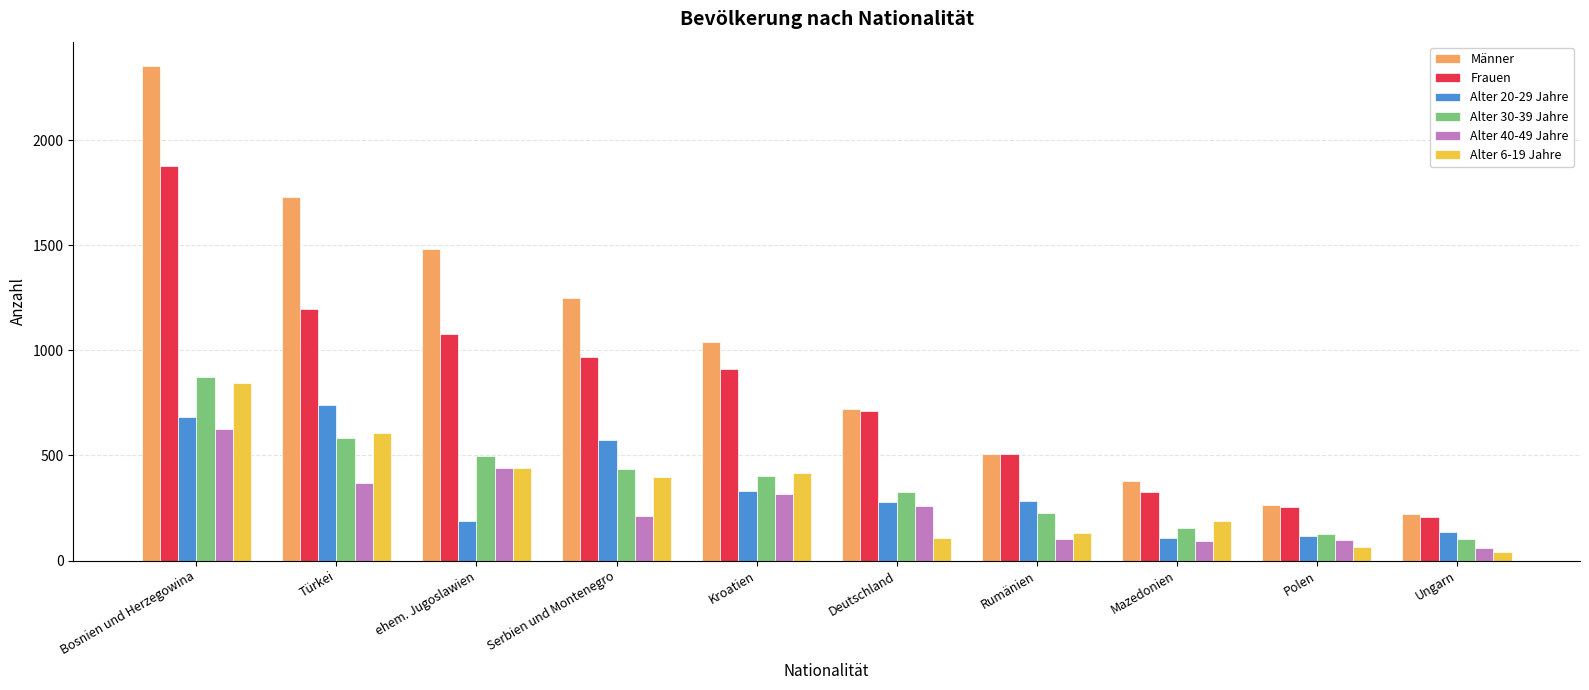

What is the total value across all series at Türkei?

5223